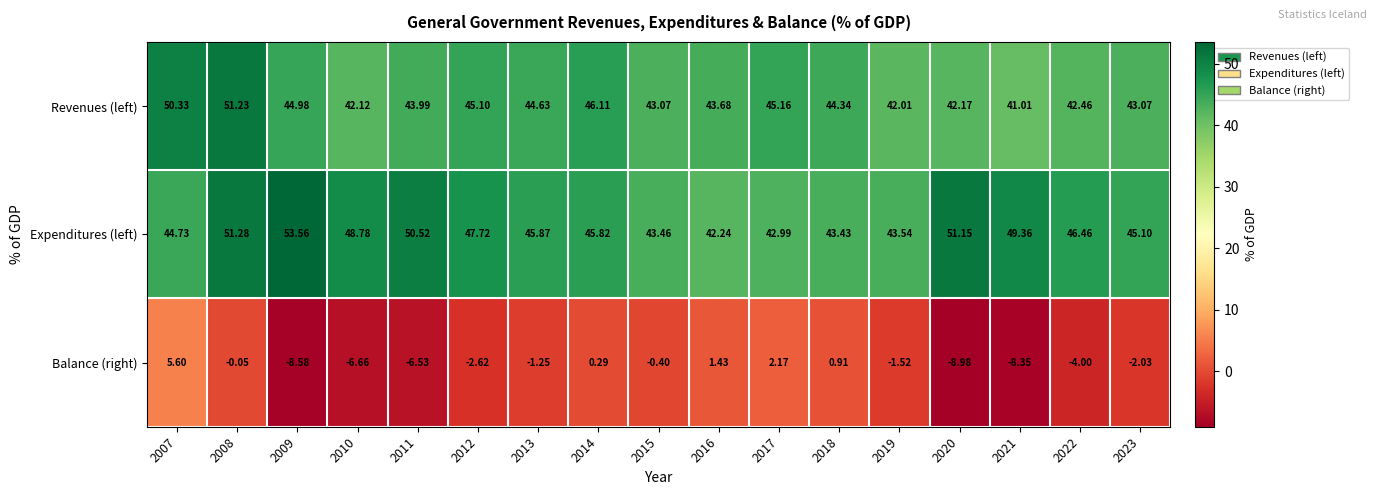

At how many categories does at least one series exceed 43?

17